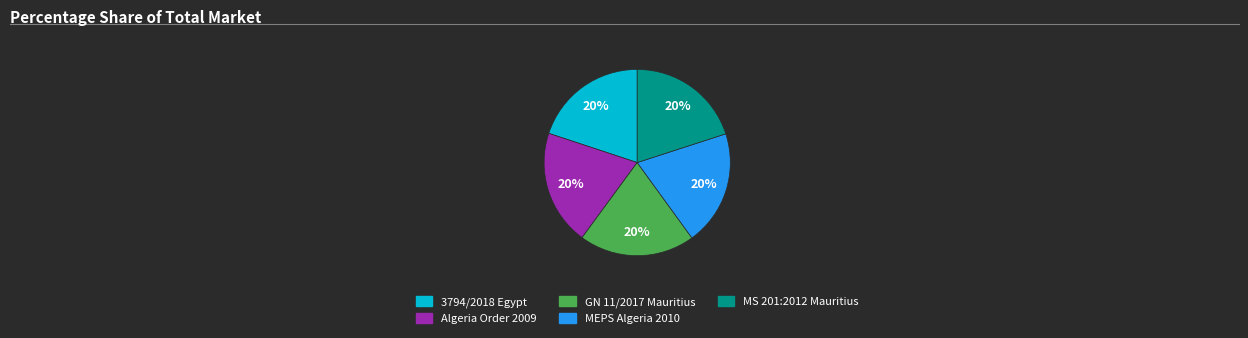

To the nearest percent, what percentage of the pie is MS 201:2012 Mauritius?

20%